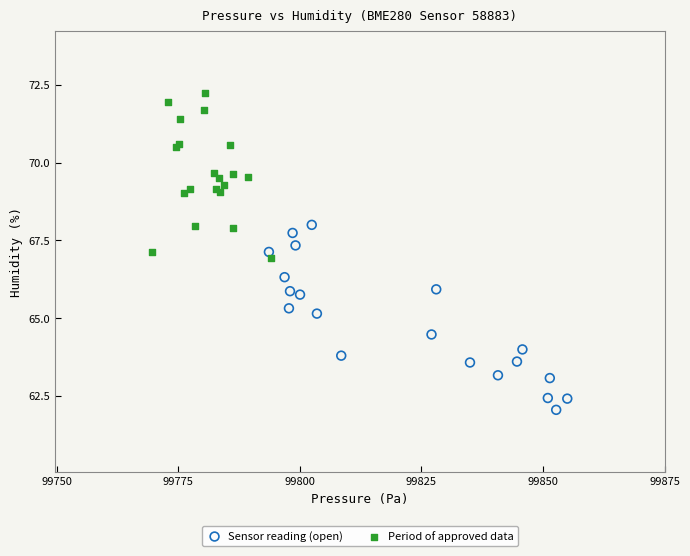

Which series has the widest spread of Y values?

Sensor reading (open)